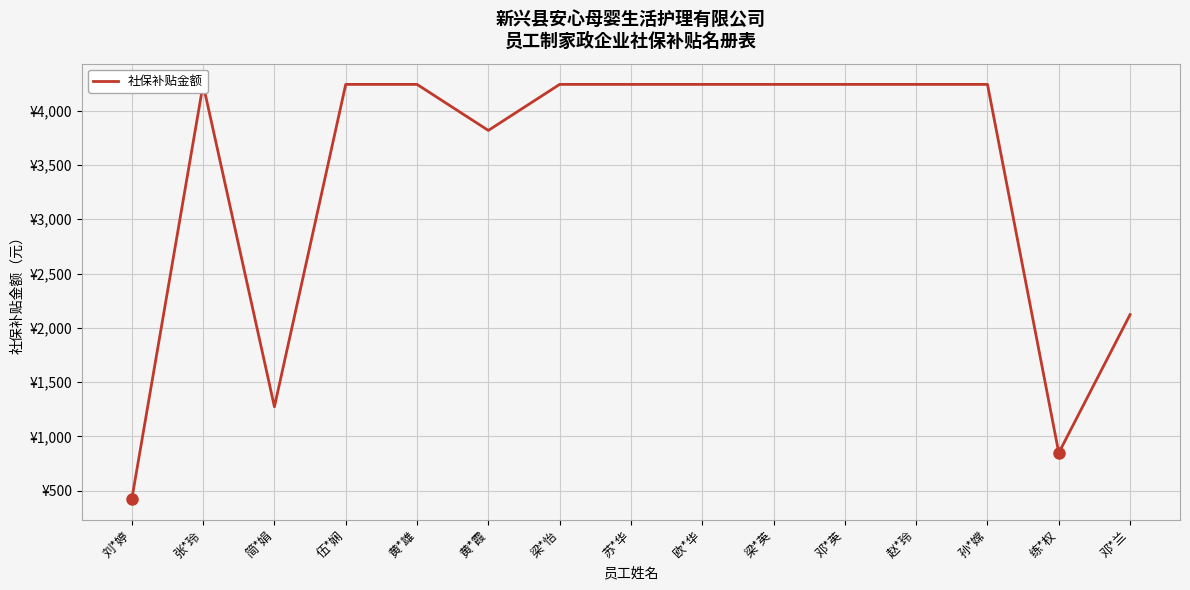

List the labels in order of value, largest first.

张*玲, 伍*娴, 黄*雄, 梁*怡, 苏*华, 欧*华, 梁*英, 邓*英, 赵*玲, 孙*嫦, 黄*霞, 邓*兰, 简*娟, 练*权, 刘*婷